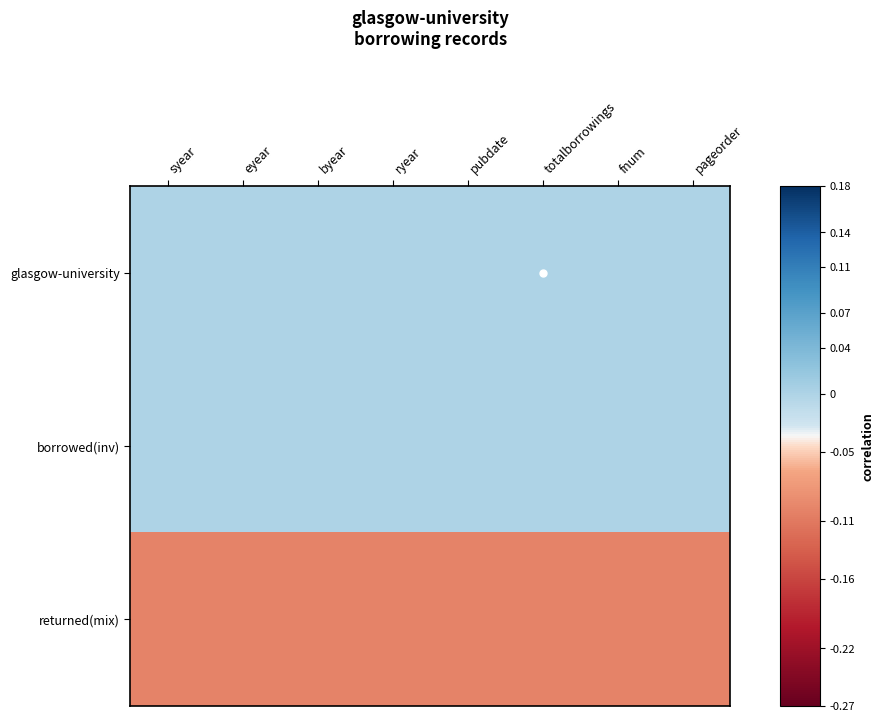

Reading right to left, what are all the values shown in this chart?

glasgow-university: pageorder=0.0	fnum=0.0	totalborrowings=0.0	pubdate=0.0	ryear=0.0	byear=0.0	eyear=0.0	syear=0.0
borrowed(inv): pageorder=-0.0	fnum=-0.0	totalborrowings=-0.0	pubdate=-0.0	ryear=-0.0	byear=-0.0	eyear=-0.0	syear=-0.0
returned(mix): pageorder=-0.1	fnum=-0.1	totalborrowings=-0.1	pubdate=-0.1	ryear=-0.1	byear=-0.1	eyear=-0.1	syear=-0.1